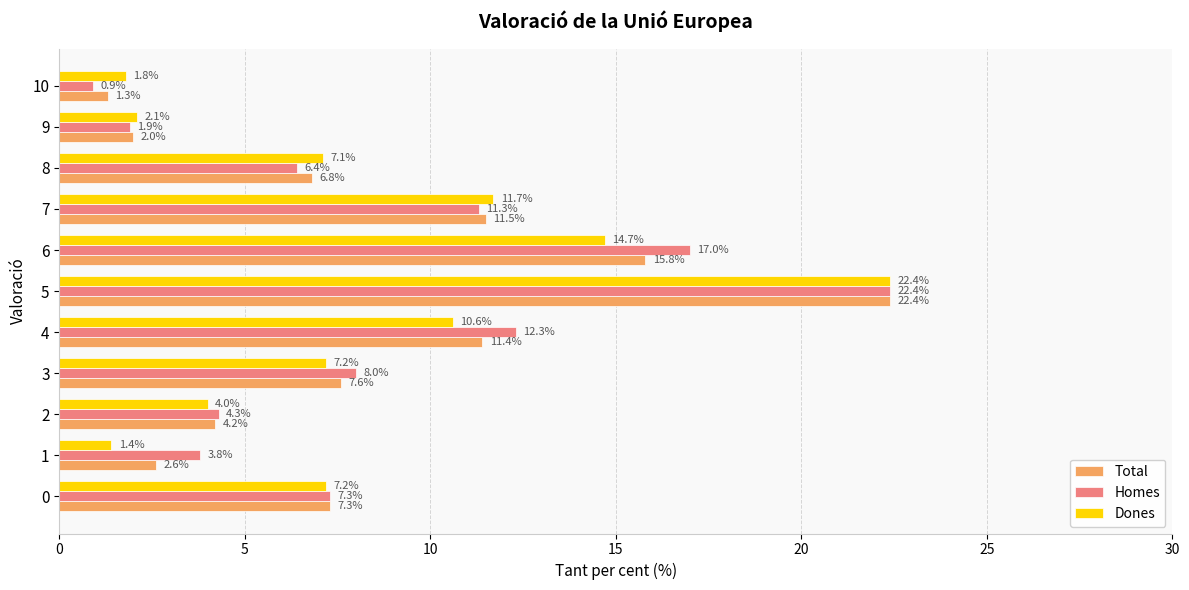

At which category is the sum across all series the highest?

5